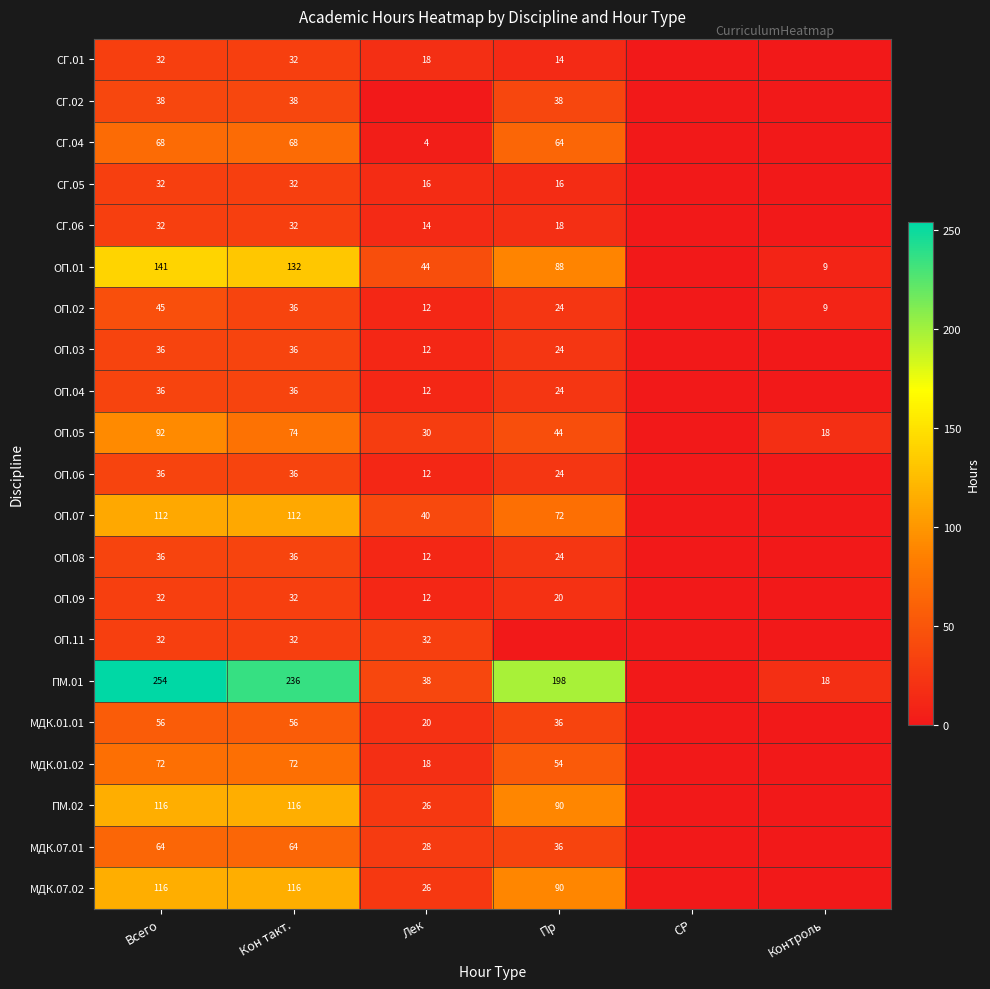

The value of ОП.04 at Кон такт. is 48. True or false?

False